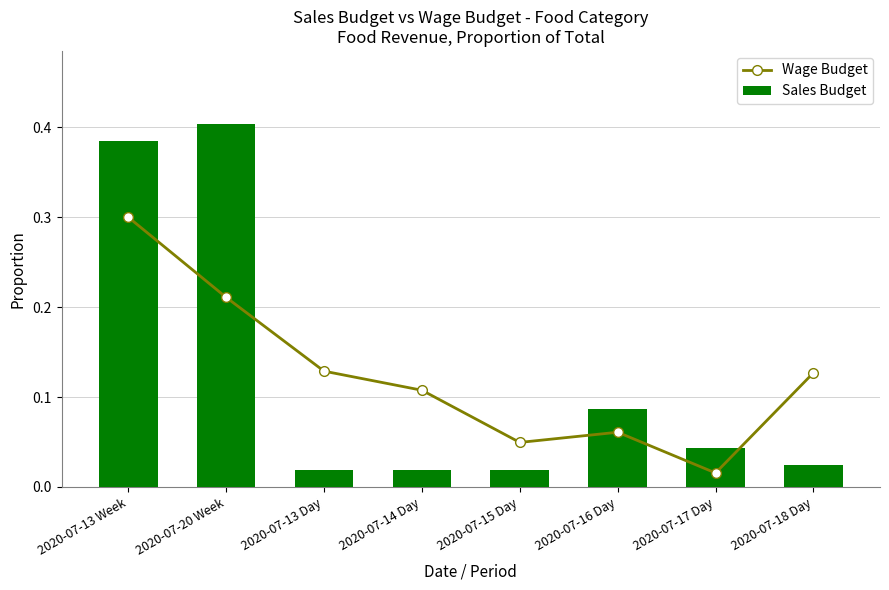

Is the value of Wage Budget at 2020-07-15 Day greater than the value of Sales Budget at 2020-07-13 Day?

Yes